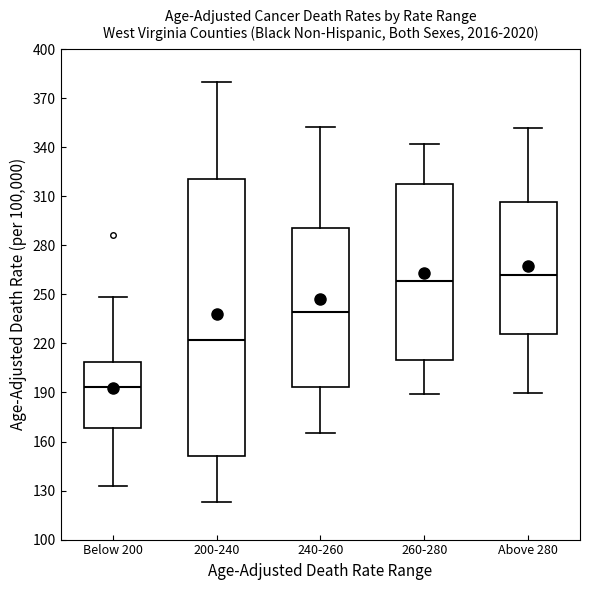

Reading left to right, read every box against the y-axis: the position of its median line, the range the box covers, and the ends of its whiskers. The values are not printed on the chart, so give them approximately, as read against the axis.

Below 200: median 195, box 170 to 210, whiskers 135 to 250
200-240: median 220, box 150 to 320, whiskers 125 to 380
240-260: median 240, box 195 to 290, whiskers 165 to 350
260-280: median 260, box 210 to 315, whiskers 190 to 340
Above 280: median 260, box 225 to 305, whiskers 190 to 350